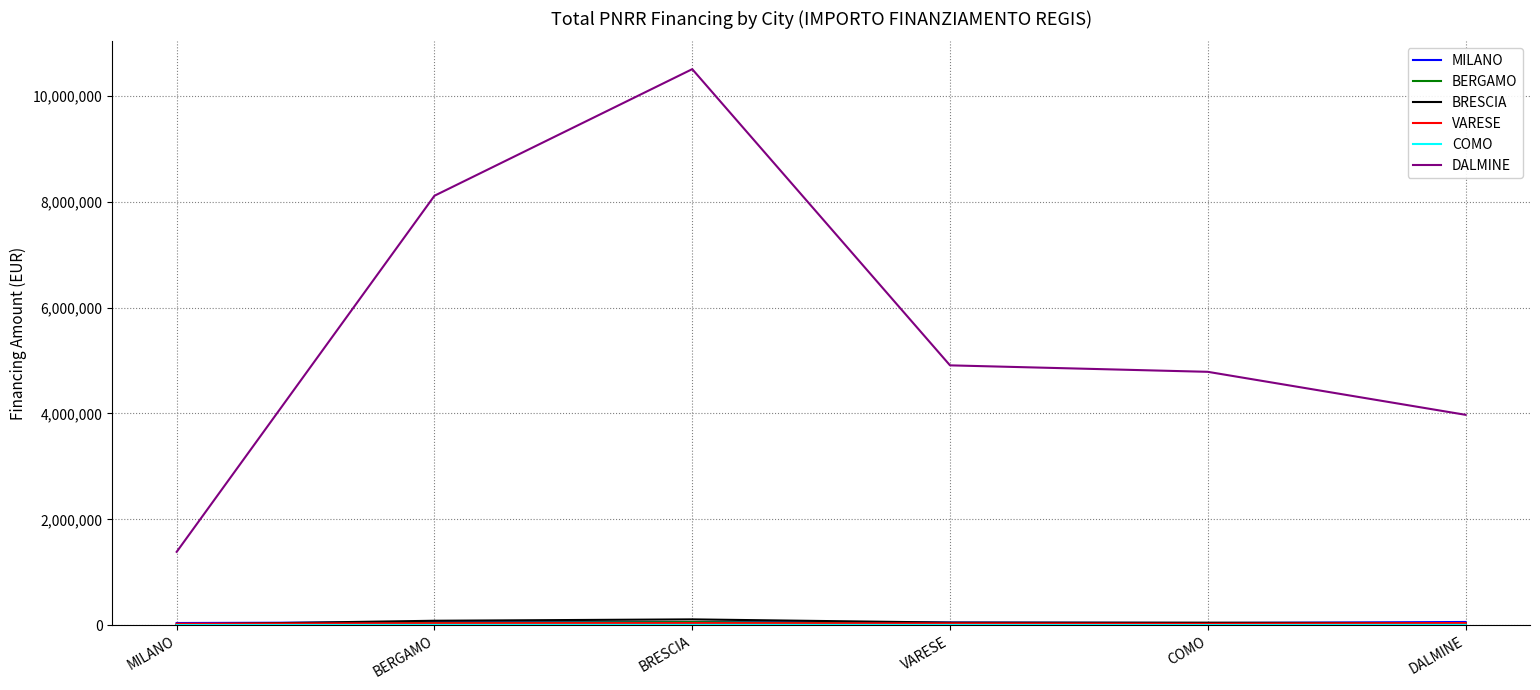

Which category has the highest value across all series?

BRESCIA